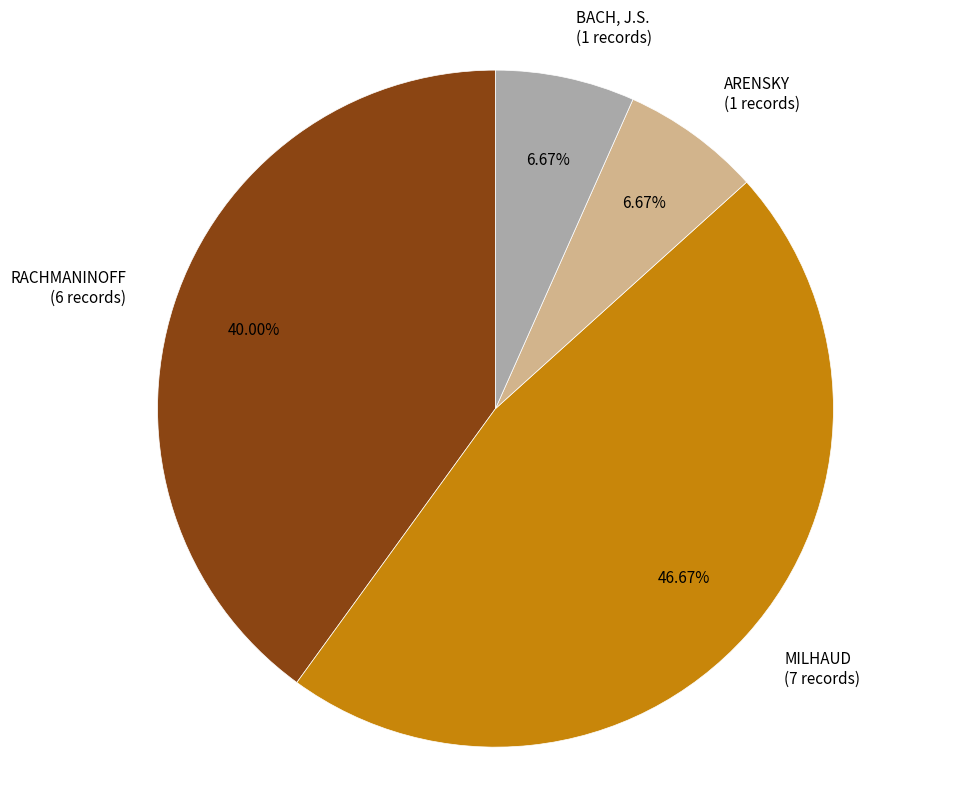

What is the largest slice in the pie chart?

MILHAUD